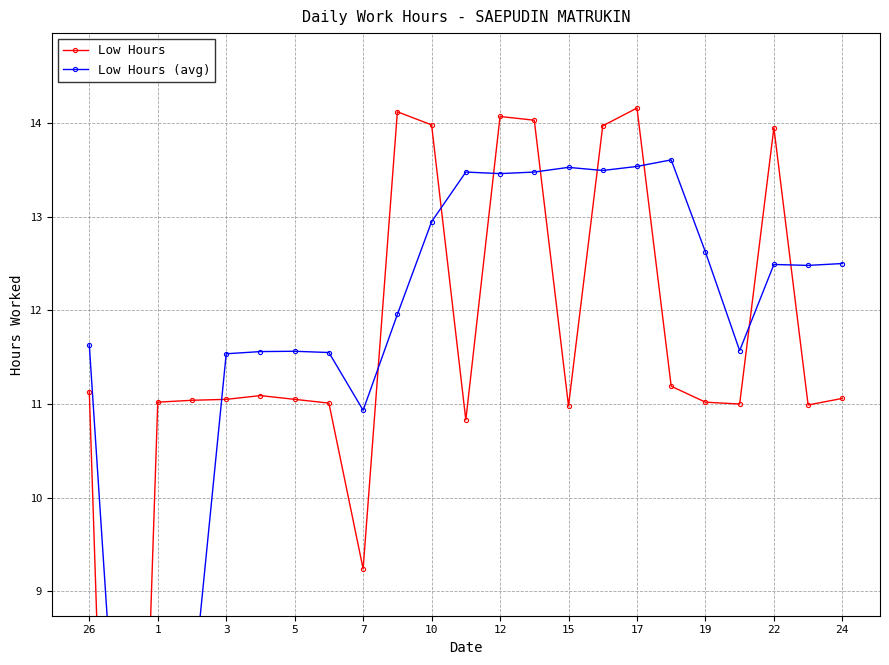

How many values in the Low Hours (avg) series are below 12?

11